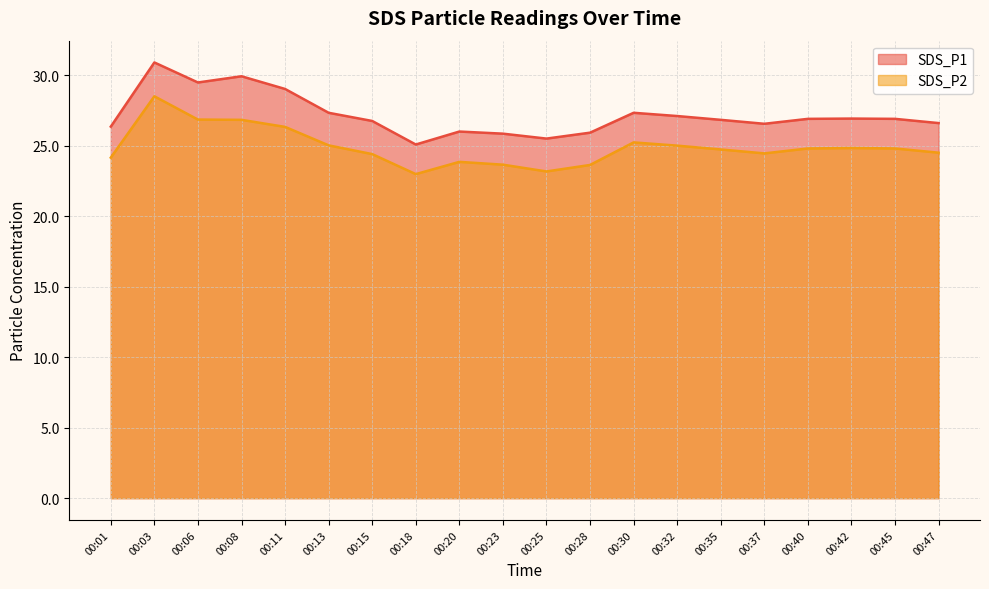

At which category does SDS_P2 reach its first local peak?

00:03